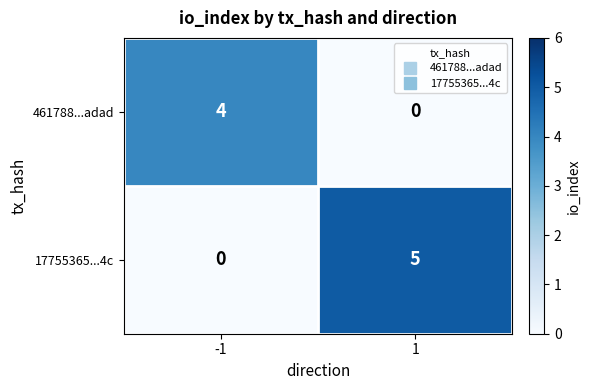

Reading right to left, extract all data points from this chart.

461788...adad: 0	4
17755365...4c: 5	0